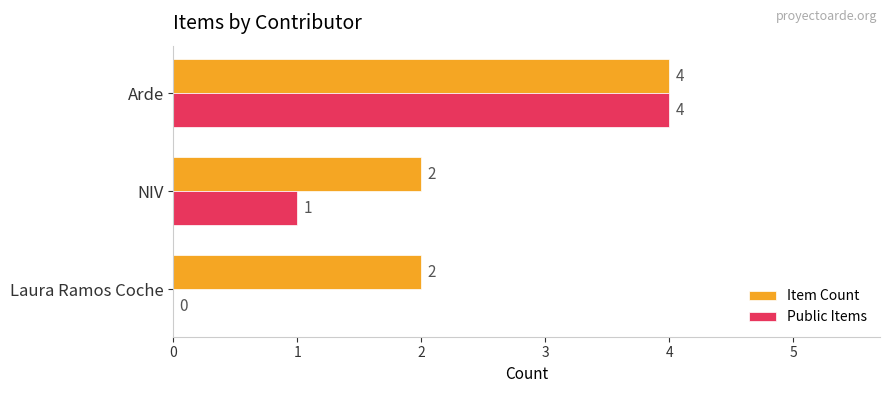

Which series has the largest range (max minus min)?

Public Items